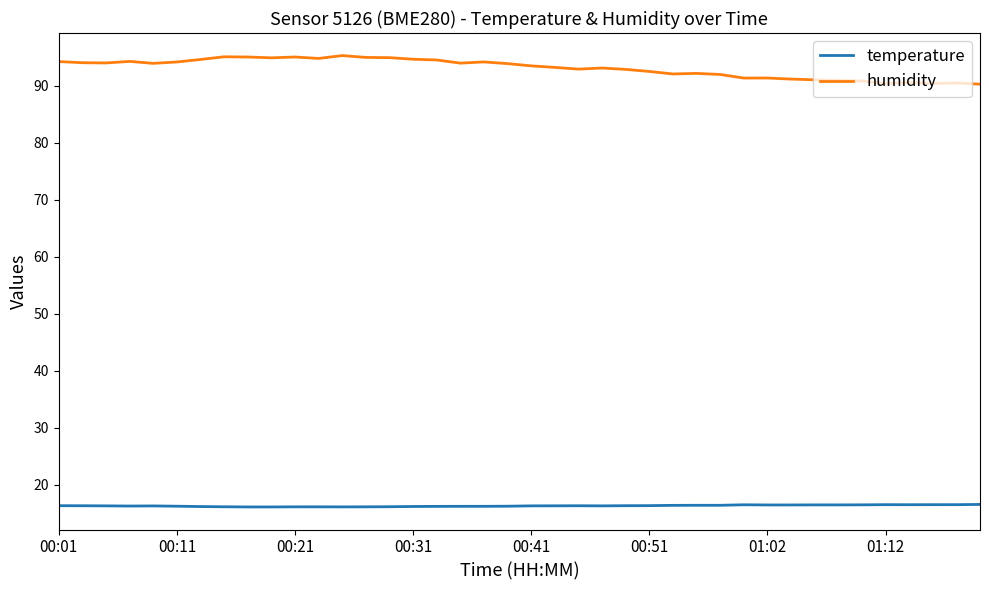

What is the maximum value for temperature?

16.6